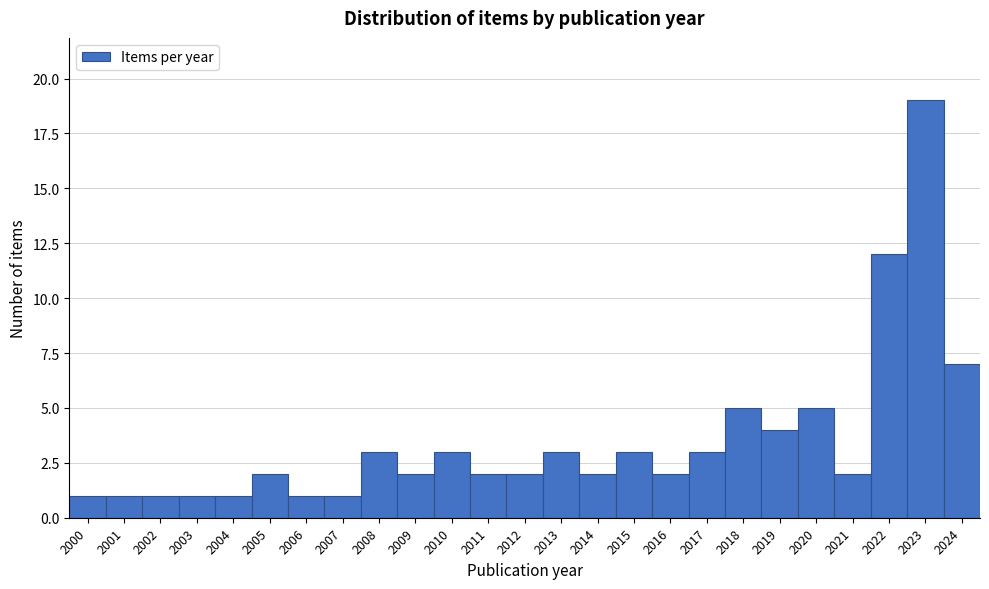

Reading right to left, list all the values displayed in this chart.

2024=7	2023=19	2022=12	2021=2	2020=5	2019=4	2018=5	2017=3	2016=2	2015=3	2014=2	2013=3	2012=2	2011=2	2010=3	2009=2	2008=3	2007=1	2006=1	2005=2	2004=1	2003=1	2002=1	2001=1	2000=1